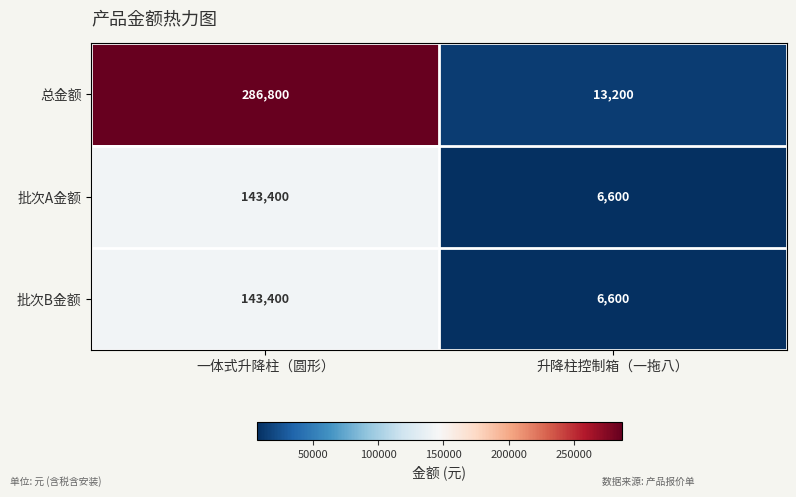

How many values in the 批次B金额 series are below 143400?

1